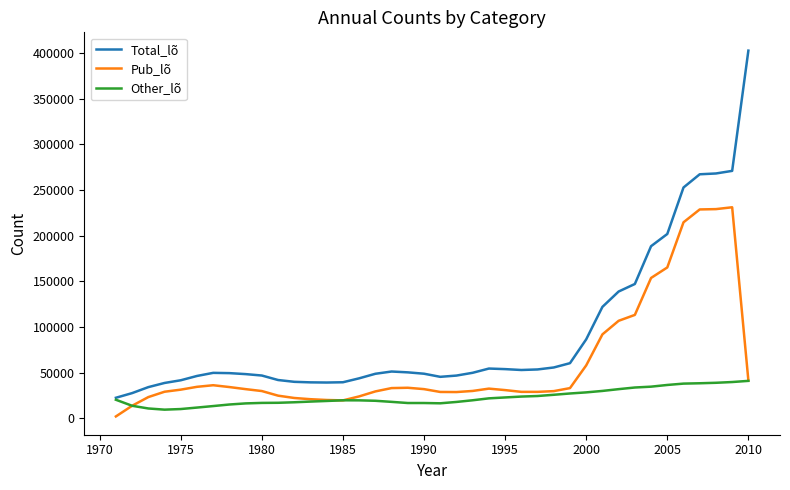

What is the difference between the second highest and second lowest values in the Pub_lõ series?

215266